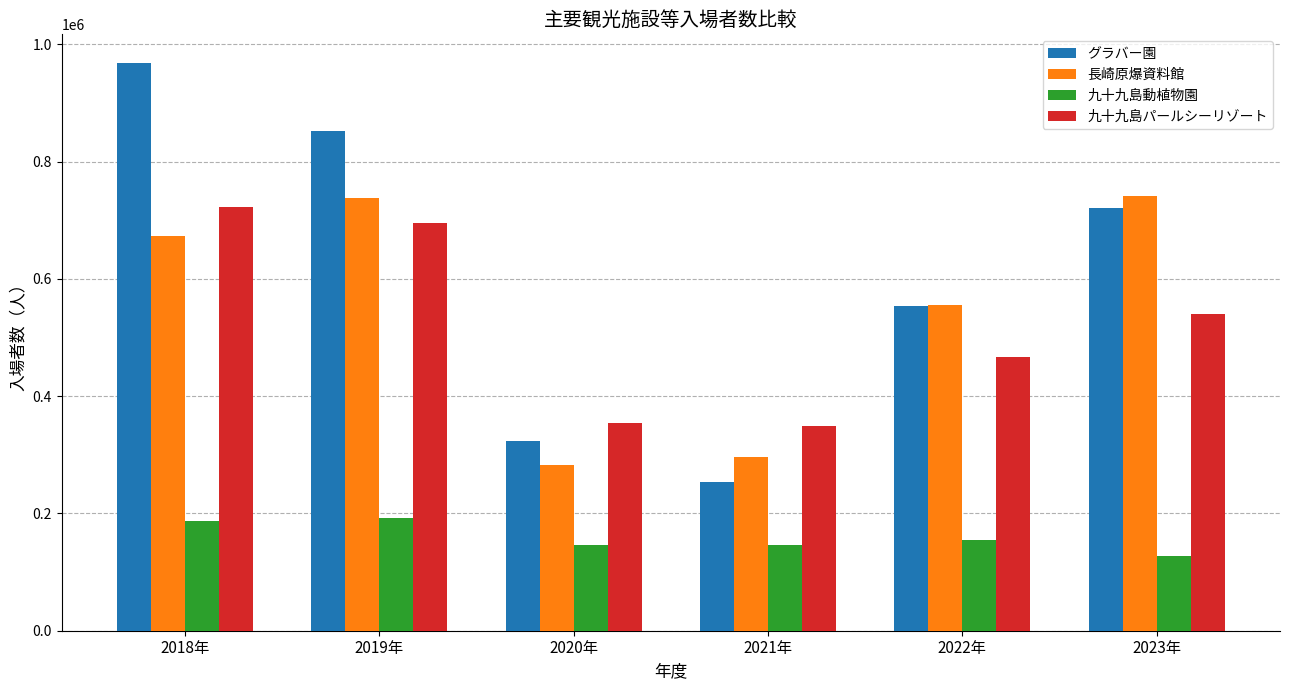

What is the highest value of the 九十九島パールシーリゾート series?

722228